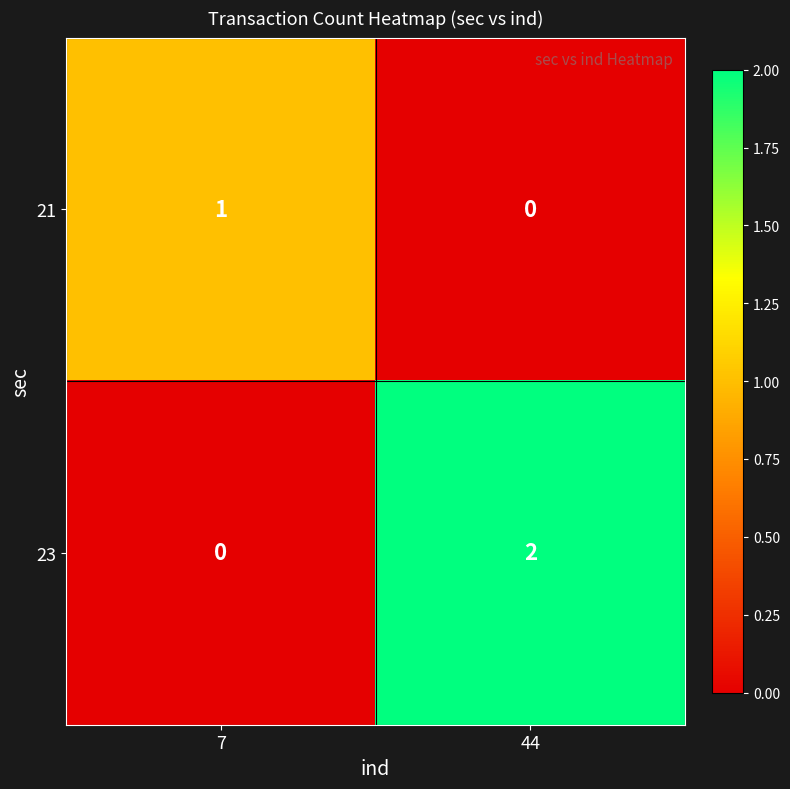

Reading left to right, list all the values displayed in this chart.

21: 7=1	44=0
23: 7=0	44=2